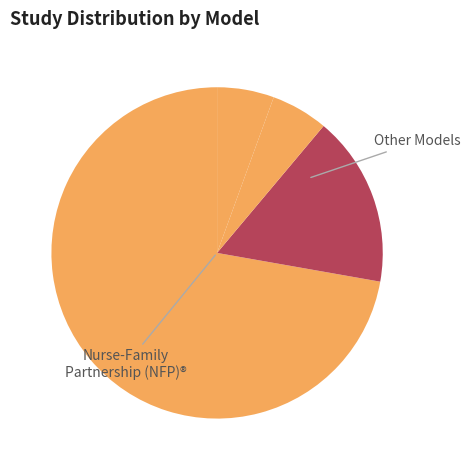

Which category has the smallest portion of the pie?

Early Head Start—Home-based option